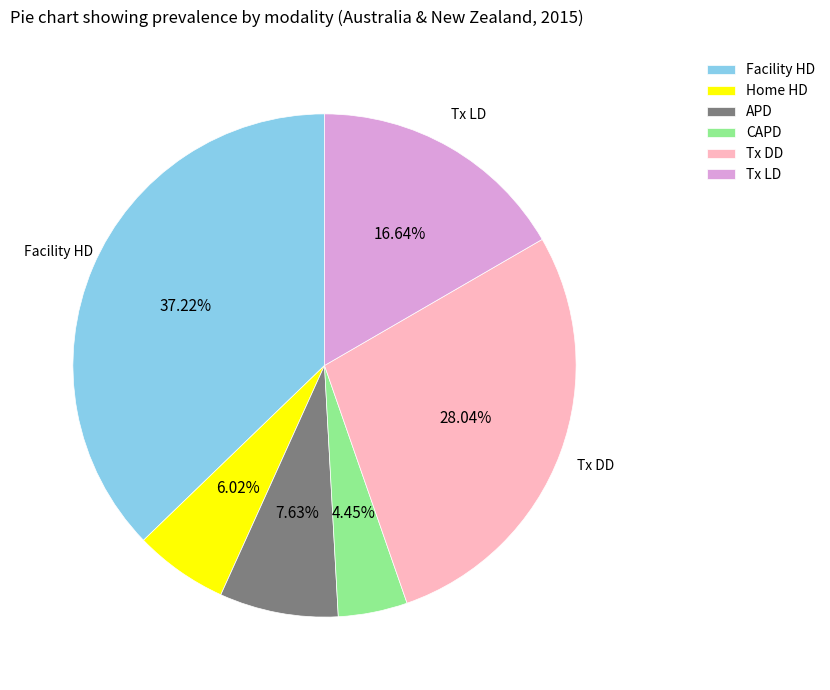

Rank the categories by value from highest to lowest.

Facility HD, Tx DD, Tx LD, APD, Home HD, CAPD